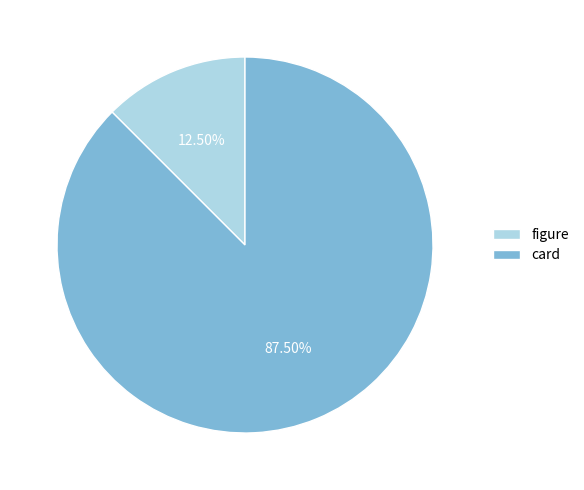

What is the total percentage of figure and card?

100.0%